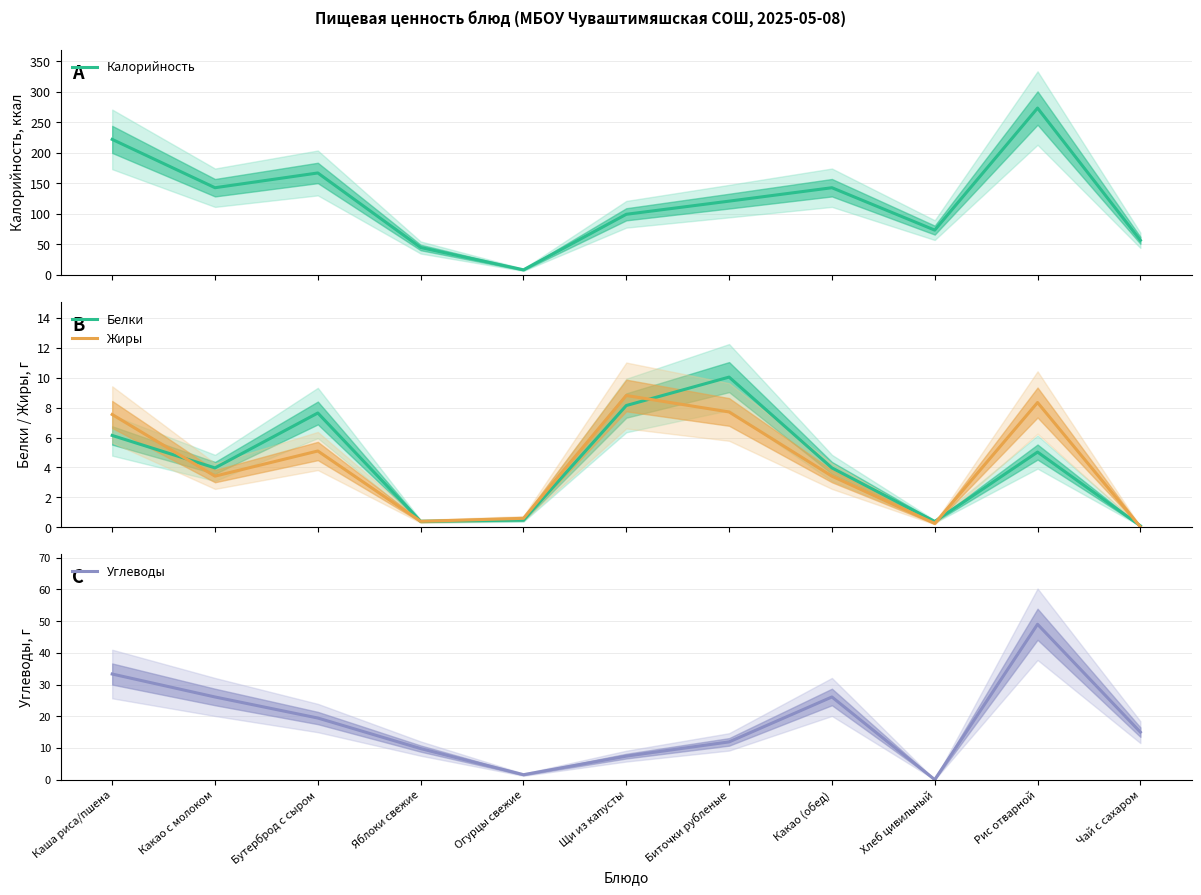

What position from the right is Биточки рубленые?

5